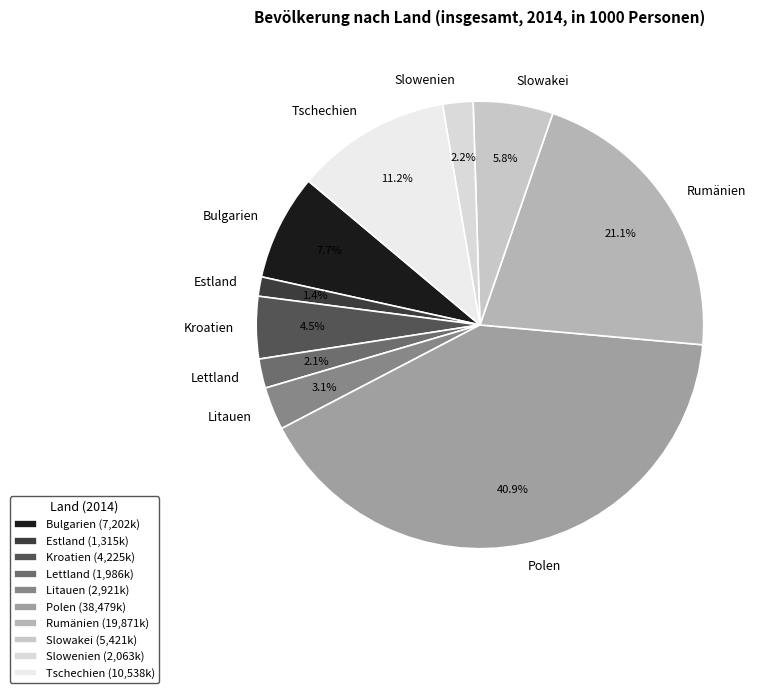

Is the sum of Lettland and Rumänien greater than half?

No